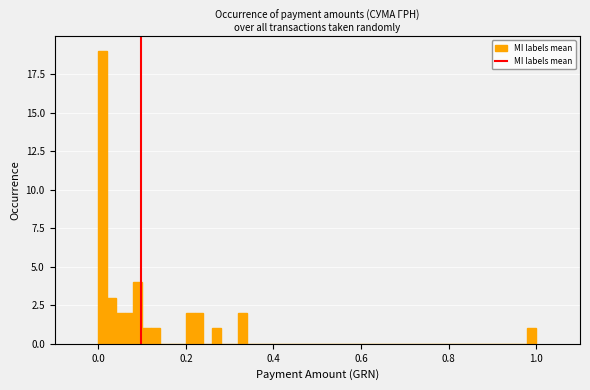

Around what value on the x-axis is the tallest bar? Give the approximate position of its centre, as read against the axis.

0.02